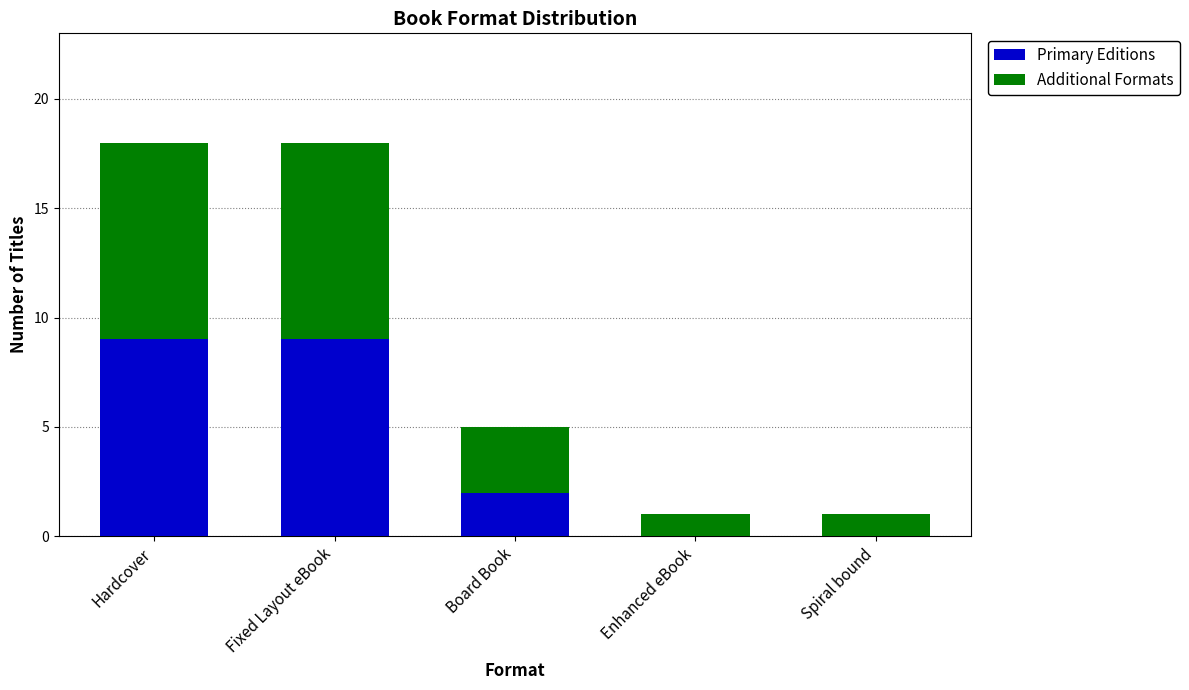

At which label is Primary Editions closest to 4?

Board Book